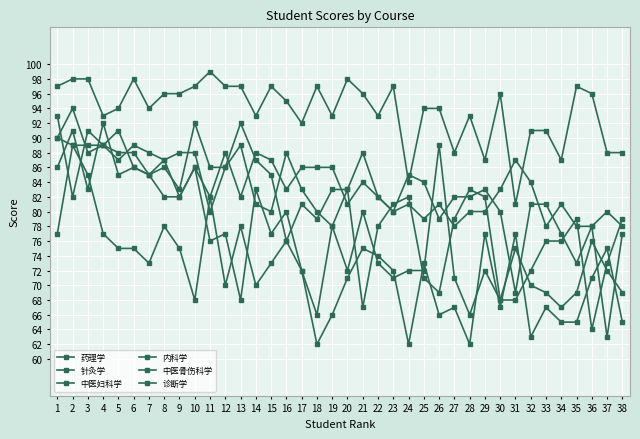

Where is 中医妇科学 nearest to the value 84?

21